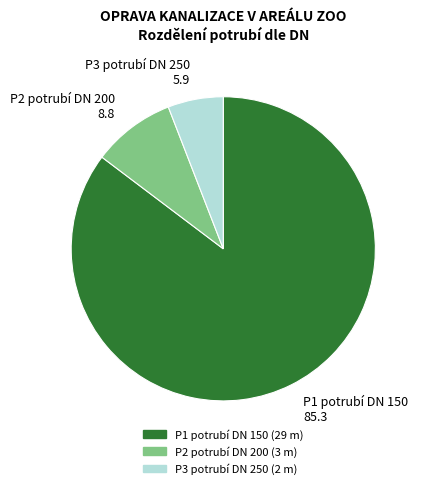

Rank the categories by value from lowest to highest.

P3 potrubí DN 250, P2 potrubí DN 200, P1 potrubí DN 150